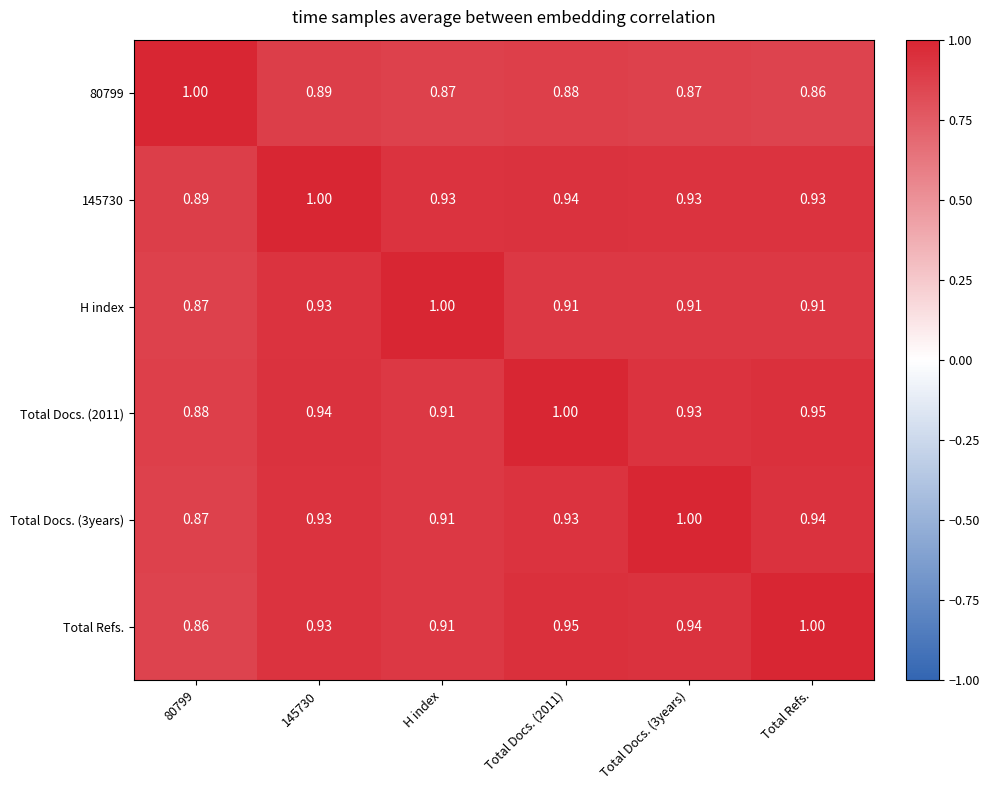

Is the value of Total Docs. (2011) at Total Docs. (3years) greater than the value of 145730 at 145730?

No